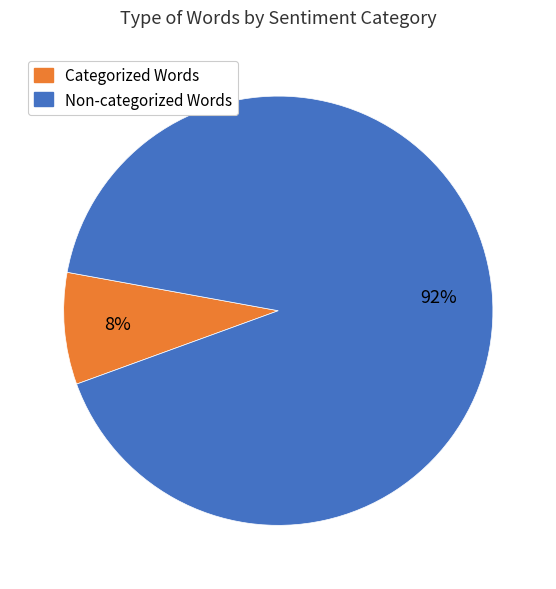

To the nearest percent, what is the average slice percentage?

50%